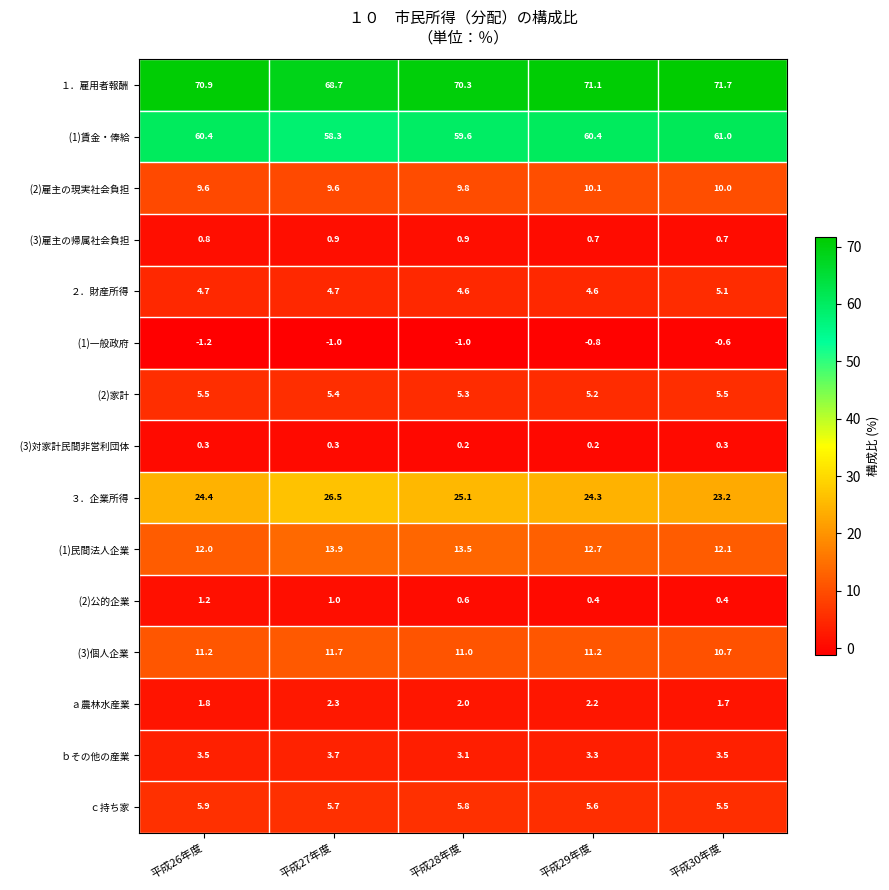

The value of ３．企業所得 at 平成29年度 is 24.3. True or false?

True